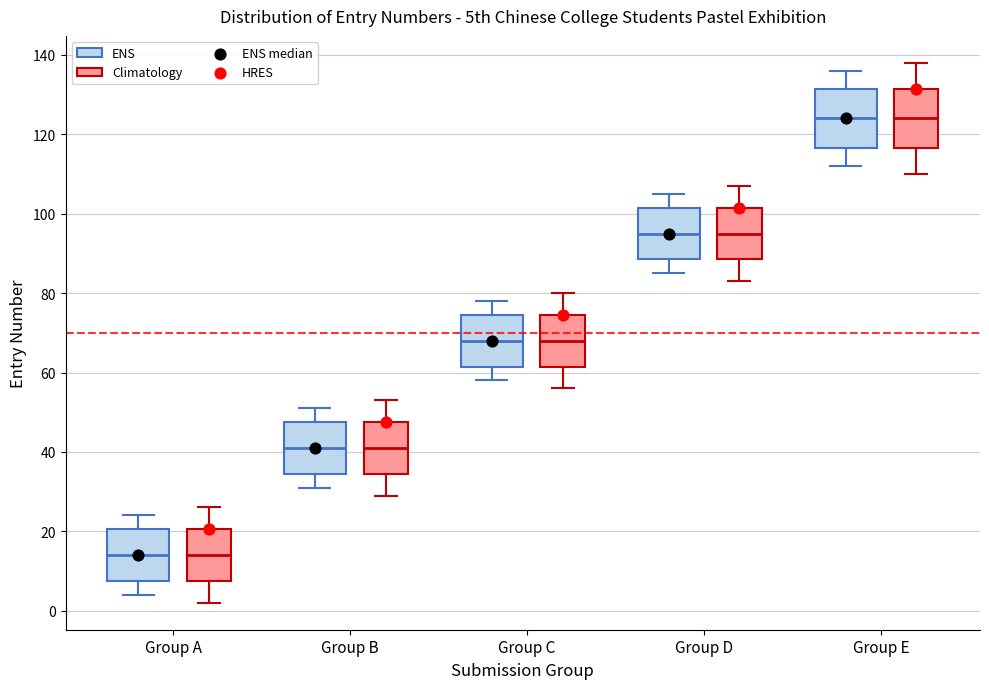

Reading left to right, transcribe this box plot: for each box, give where its median line is, the range the box spans, and where its two whiskers end, as read against the y-axis. The values are not printed on the chart, so give them approximately, as read against the axis.

Group A (ENS): median 14, box 8 to 20, whiskers 4 to 24
Group A (Climatology): median 14, box 8 to 20, whiskers 2 to 26
Group B (ENS): median 42, box 34 to 48, whiskers 32 to 52
Group B (Climatology): median 42, box 34 to 48, whiskers 30 to 54
Group C (ENS): median 68, box 62 to 74, whiskers 58 to 78
Group C (Climatology): median 68, box 62 to 74, whiskers 56 to 80
Group D (ENS): median 96, box 88 to 102, whiskers 86 to 106
Group D (Climatology): median 96, box 88 to 102, whiskers 84 to 108
Group E (ENS): median 124, box 116 to 132, whiskers 112 to 136
Group E (Climatology): median 124, box 116 to 132, whiskers 110 to 138